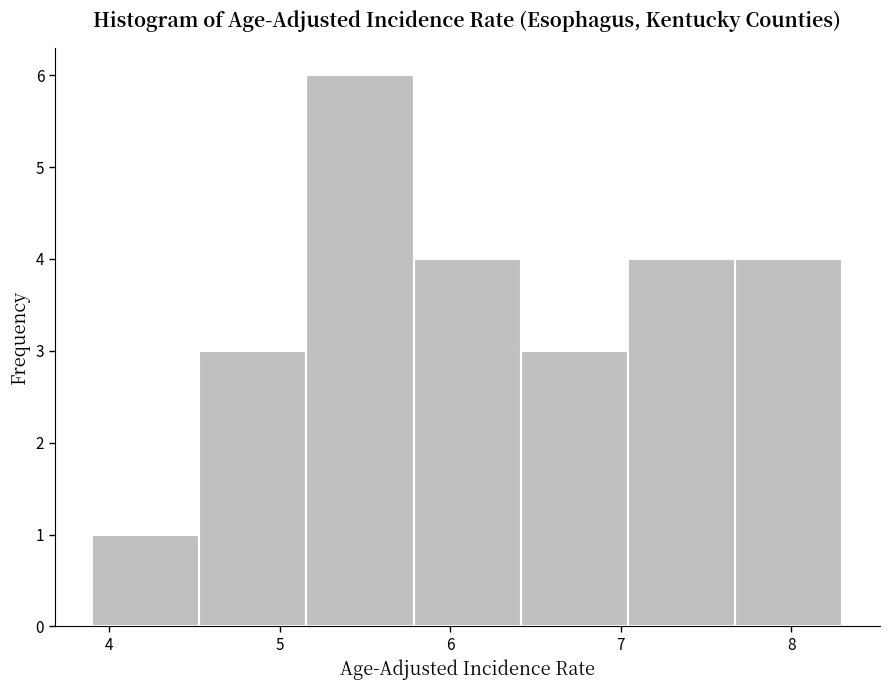

How tall is the bar that spans 5.8 to 6.4 on the x-axis? Neither the bar edges nor the heights are printed on the chart, so give them approximately, as read against the axes.

4